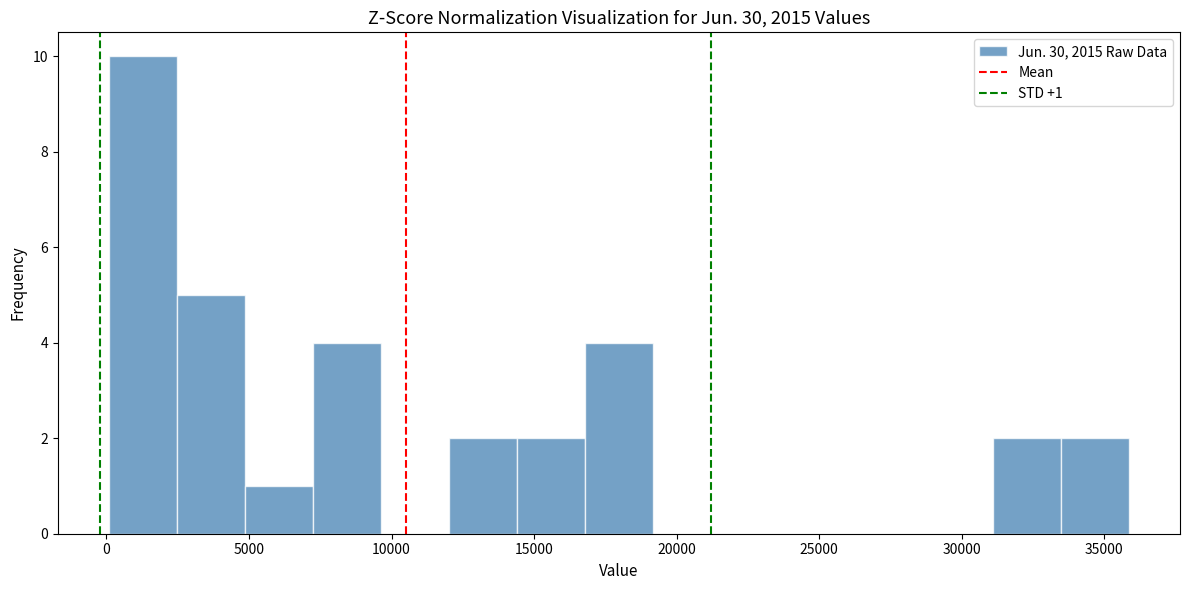

Which range on the x-axis has the tallest bar?

0 to 2500